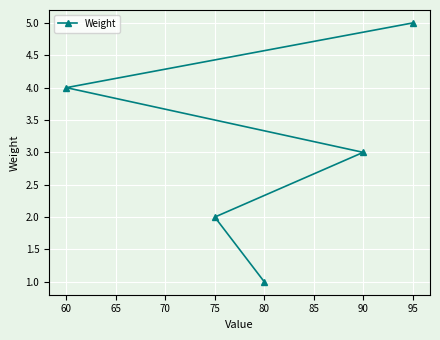

Approximately how many times larger is the value at 90 compared to 75?

1.5